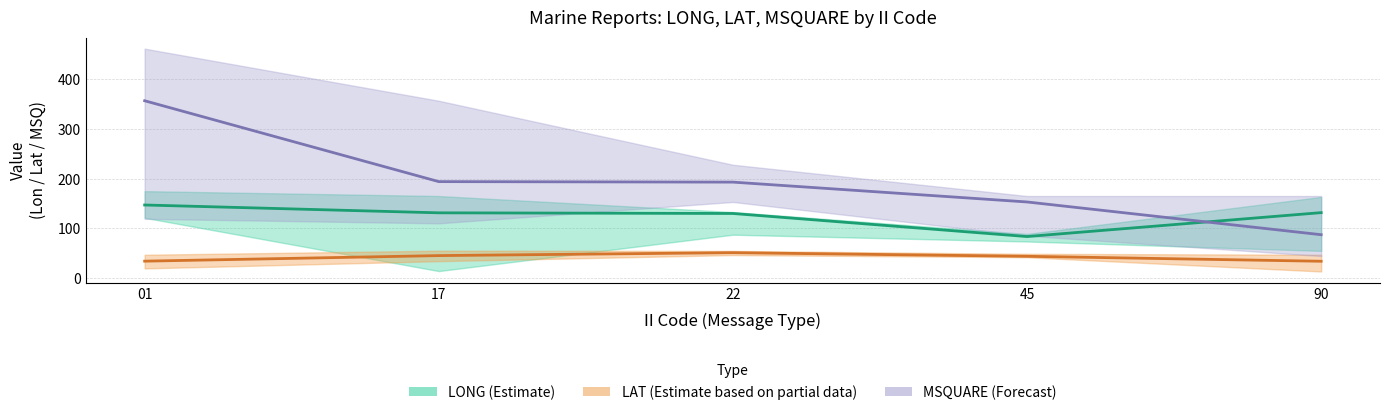

List the series in order of their peak value, highest first.

MSQUARE mean, LONG mean, LAT mean